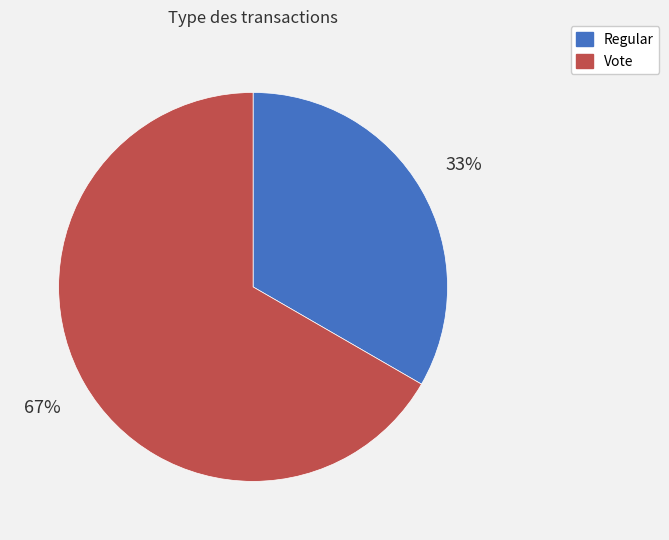

Do Vote and Regular together represent more than half of the pie?

Yes